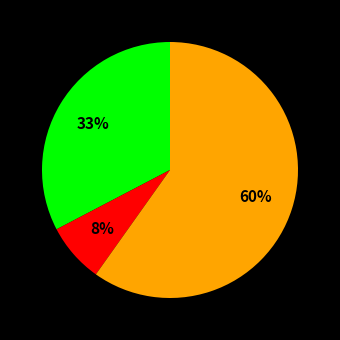

How many segments does this pie chart have?

3